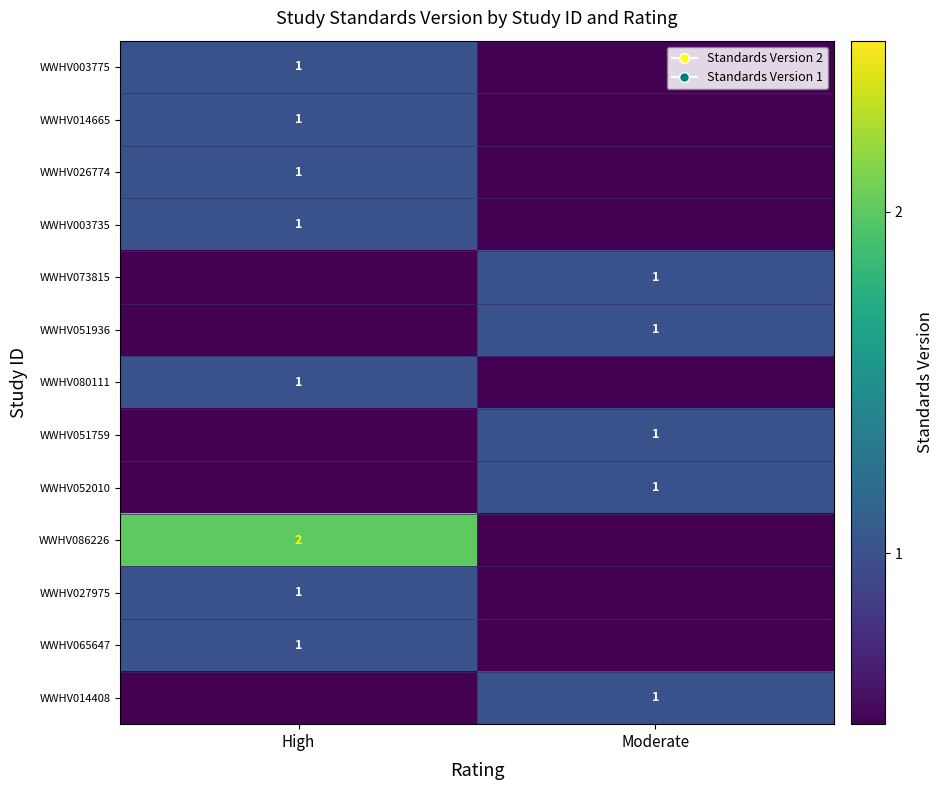

True or false: WWHV065647 has a value of 0 at High.

False